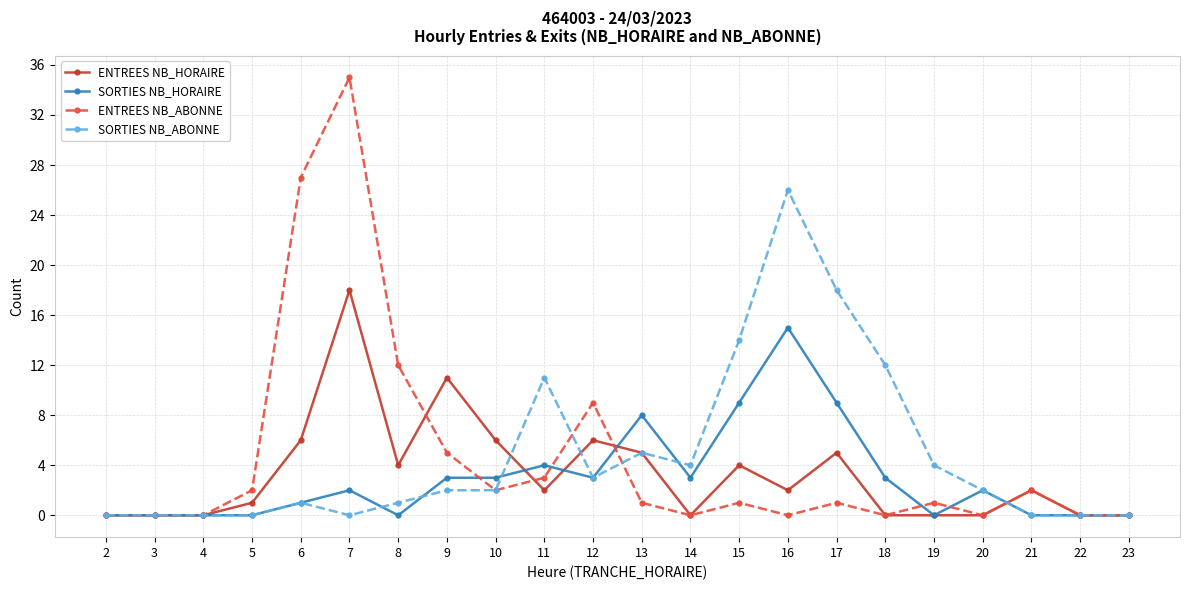

At which category is the sum across all series the highest?

7